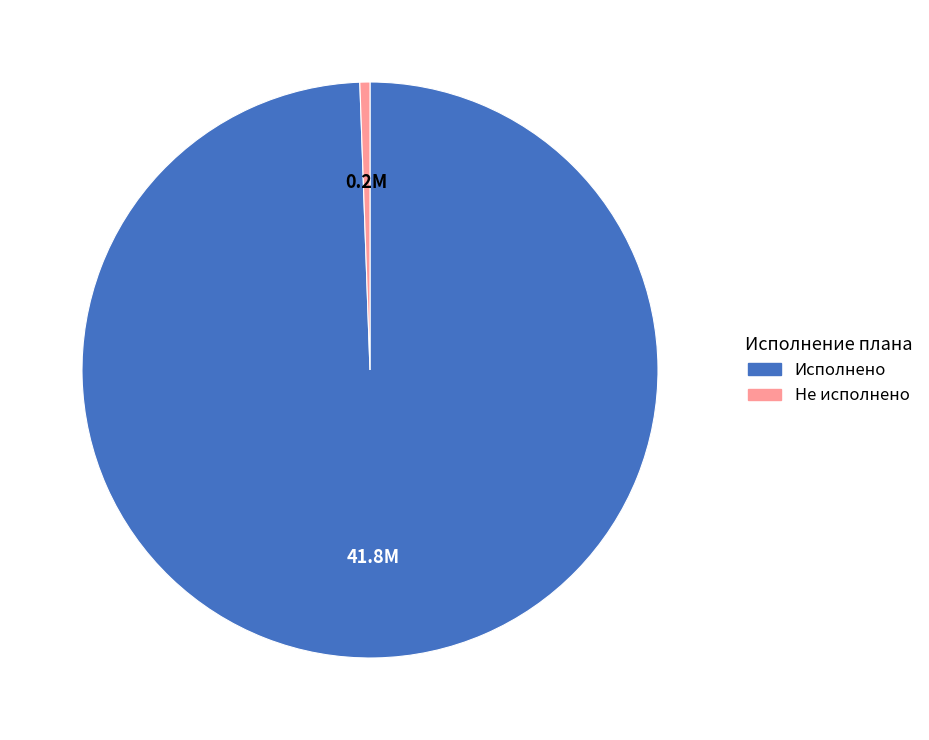

Does any single category account for the majority?

Yes